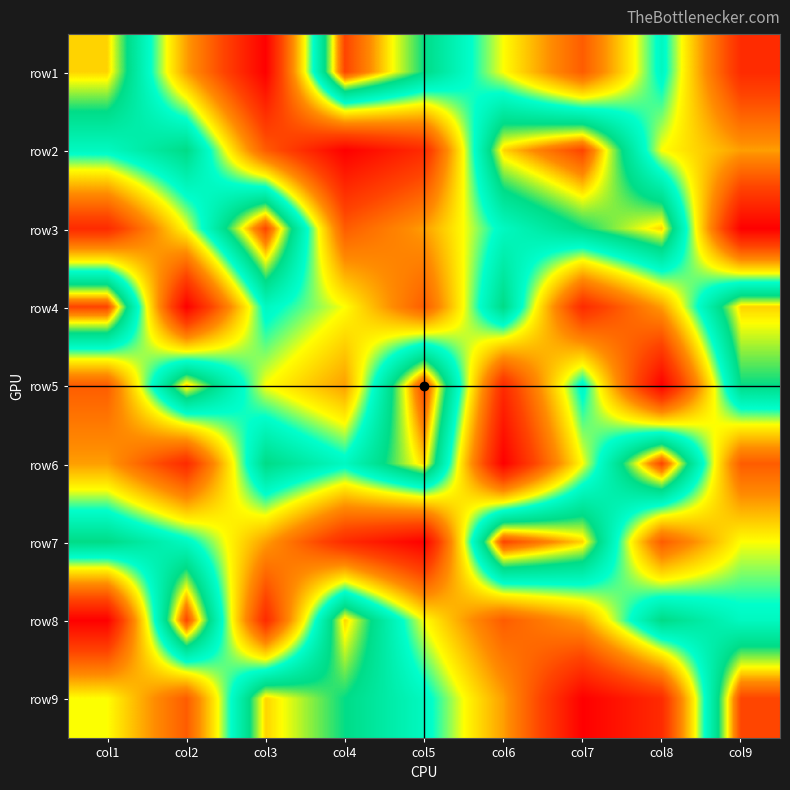

At col5, list the series in order from largest to smallest.

row5, row6, row1, row9, row8, row3, row4, row2, row7